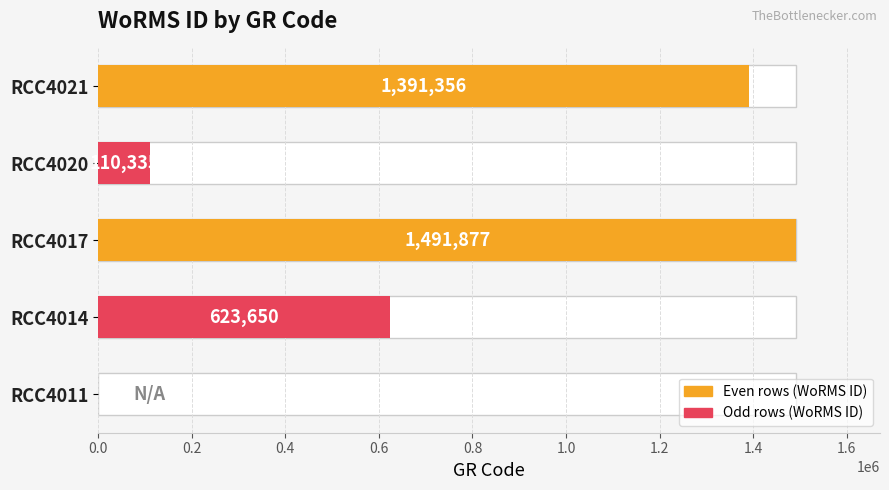

What is the sum of all values?

3617218